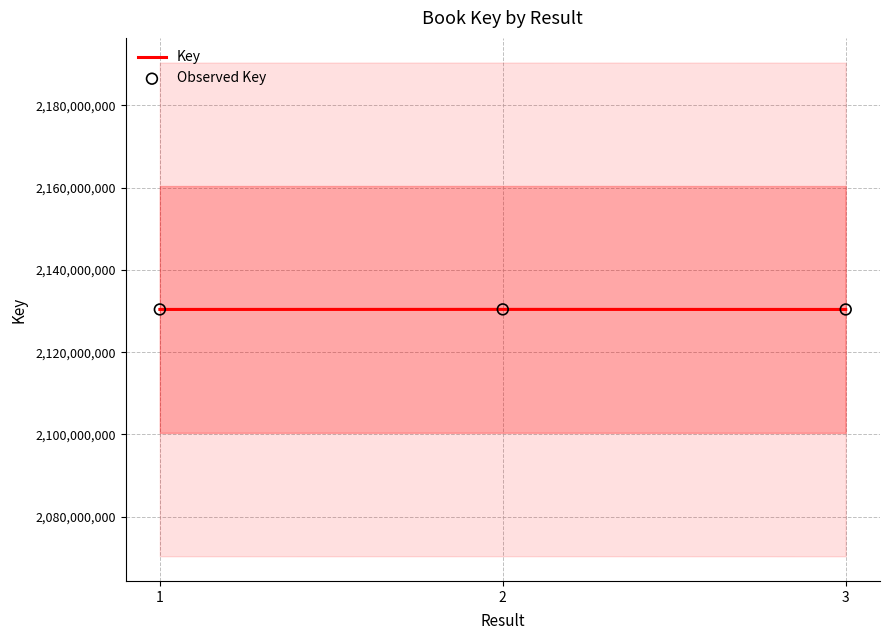

Is the value of Key at 3 greater than the value of Observed Key at 3?

No